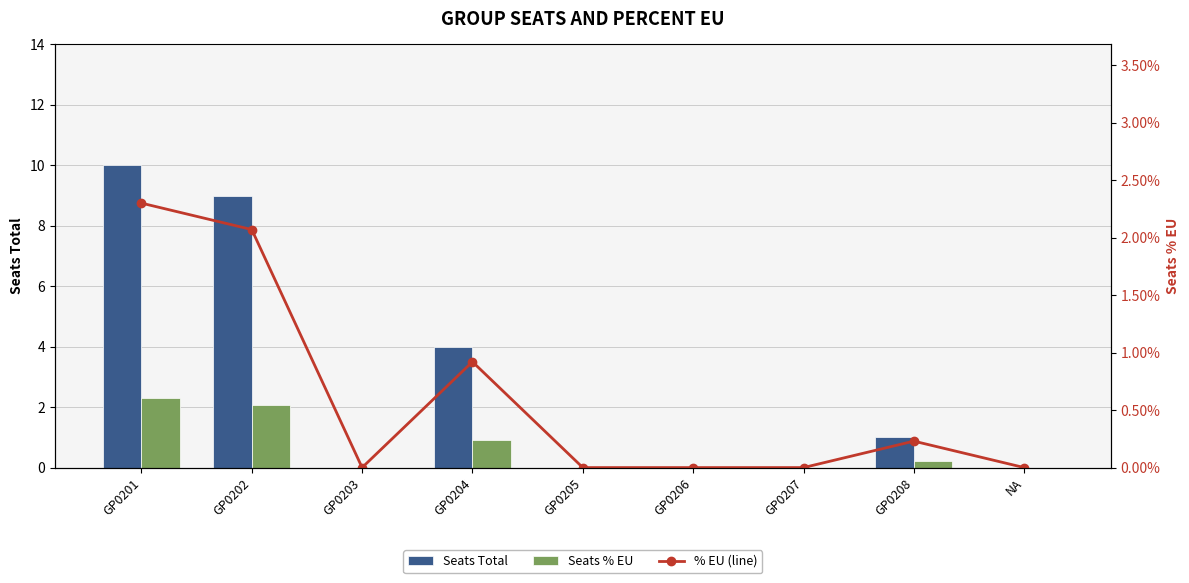

What is the total value across all series at GP0204?

5.8